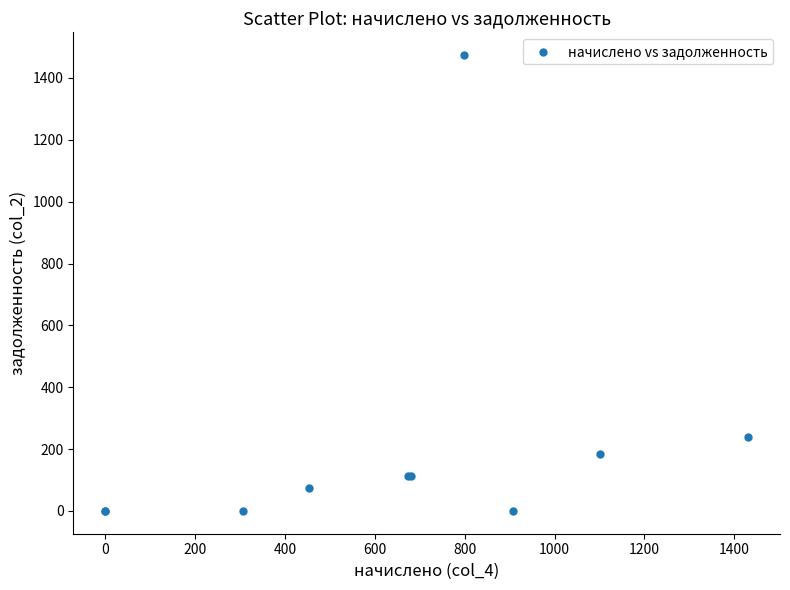

What Y value in the scatter plot is closest to 736?

238.4